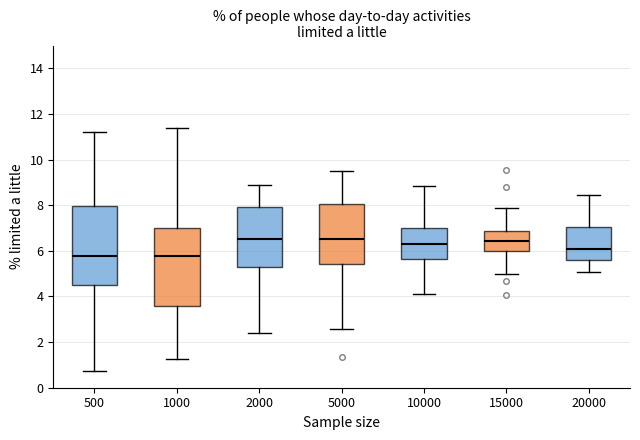

Where does the median line of the box at x = 10000 sit on the y-axis? The values are not printed on the chart, so give them approximately, as read against the axis.

6.2